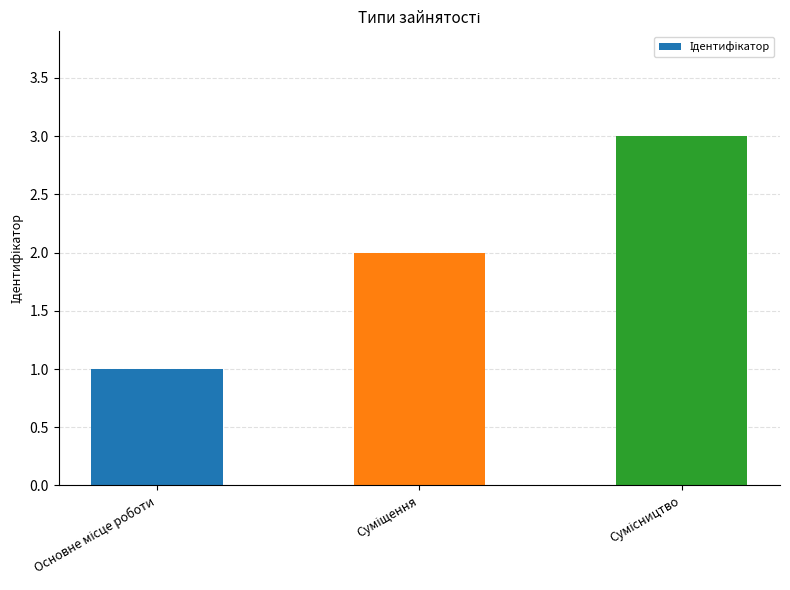

What is the sum of all values?

6